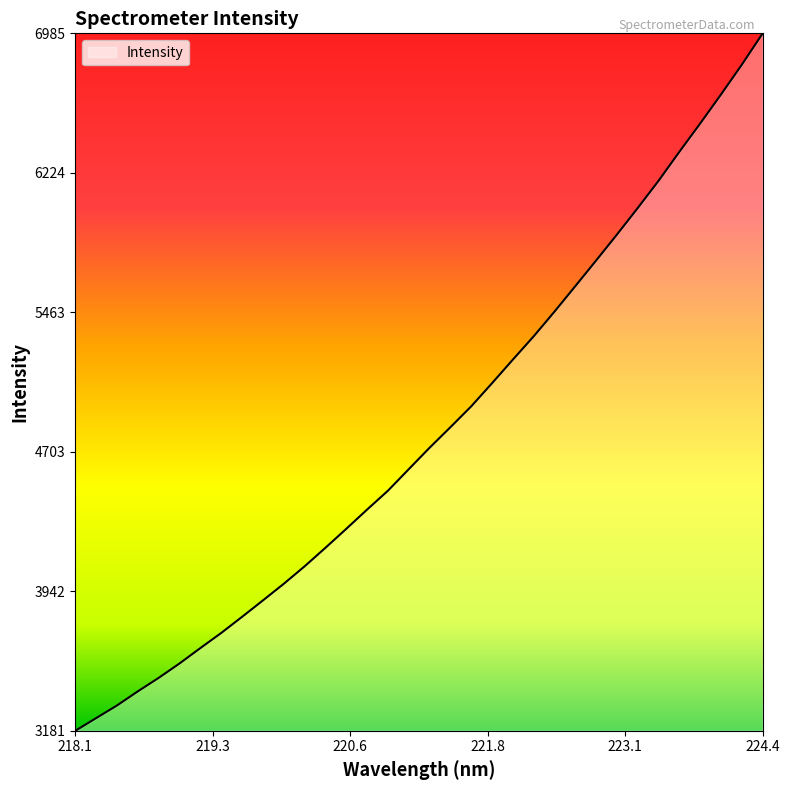

What is the difference between the maximum and minimum values?

3803.2